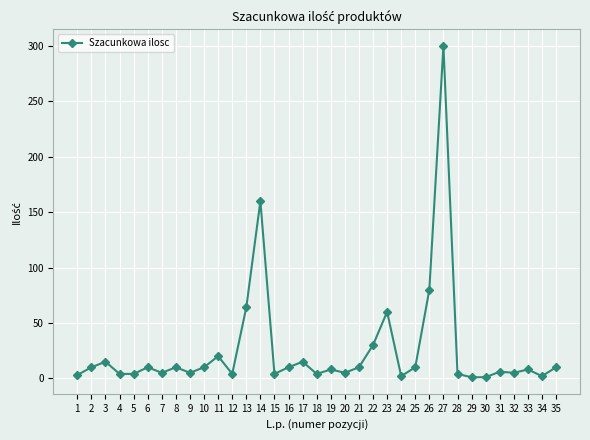

What is the sum of all values?

899